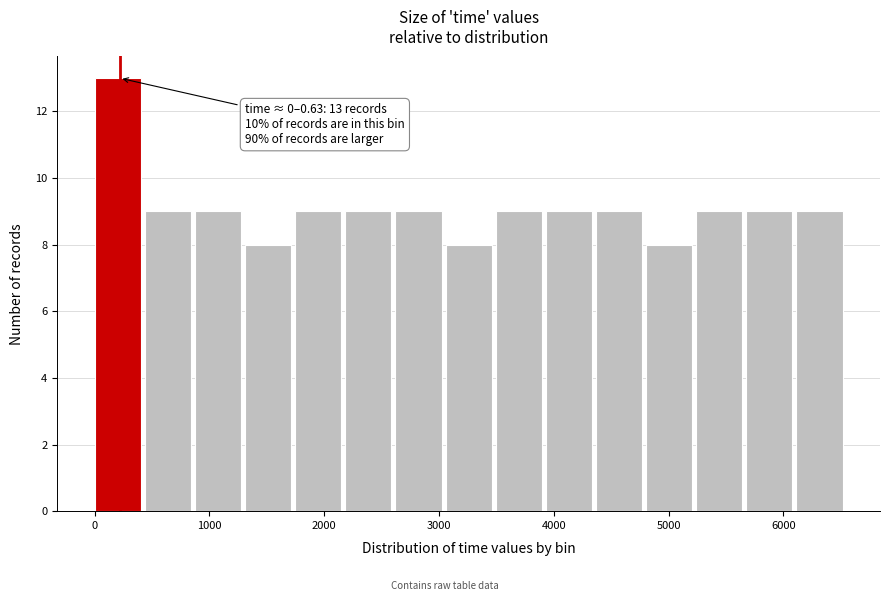

Which range on the x-axis has the tallest bar?

0 to 400